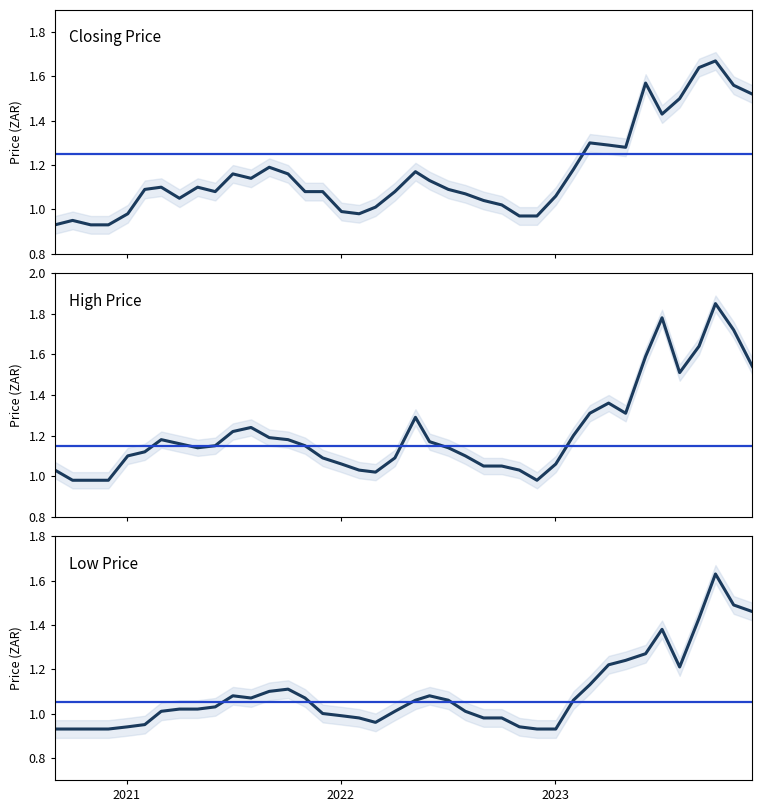

What are all the series names shown in the legend?

High, Low, Closing